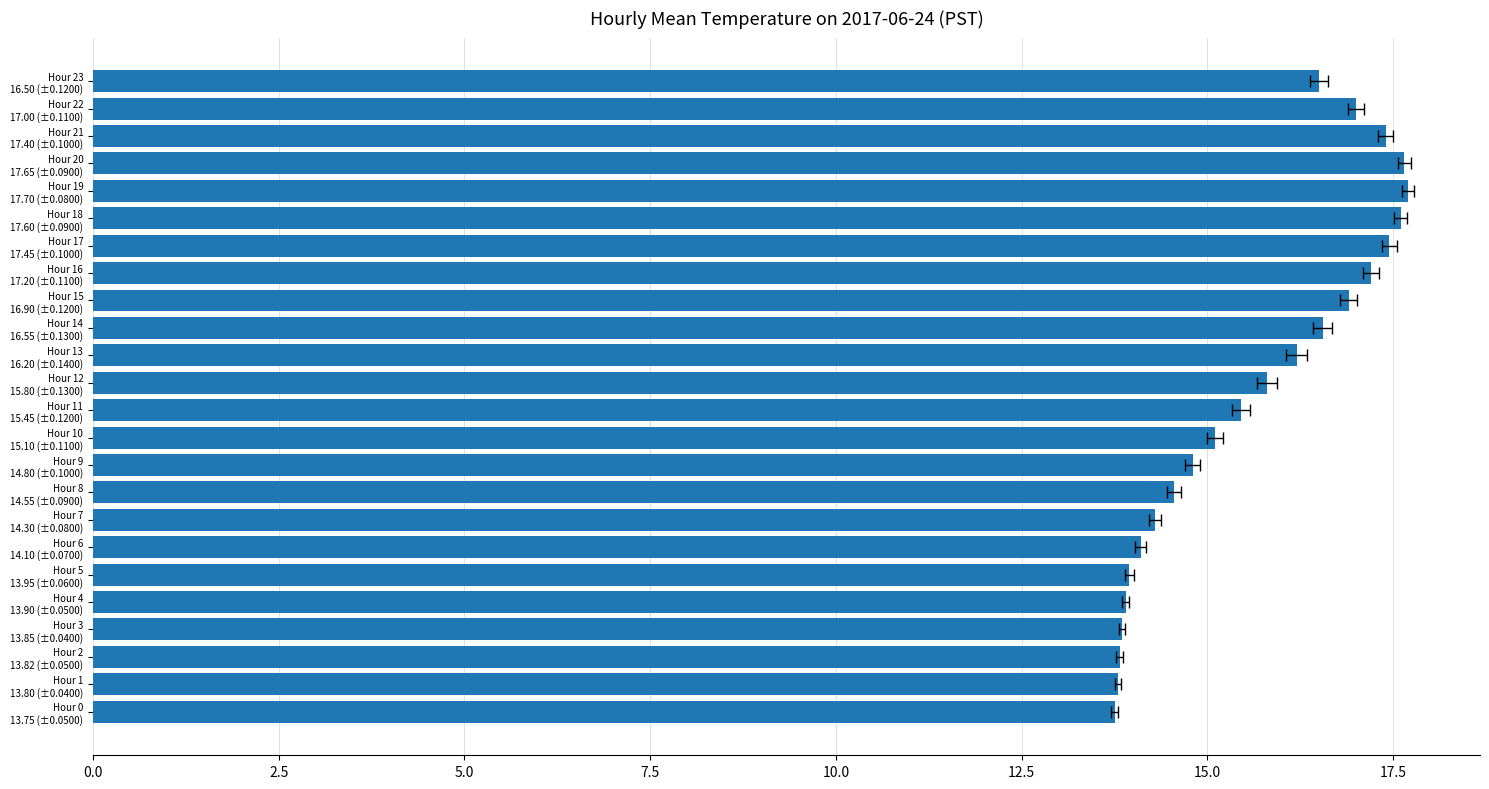

What value does the data have at Hour 6 14.10 (±0.0700)?

14.1